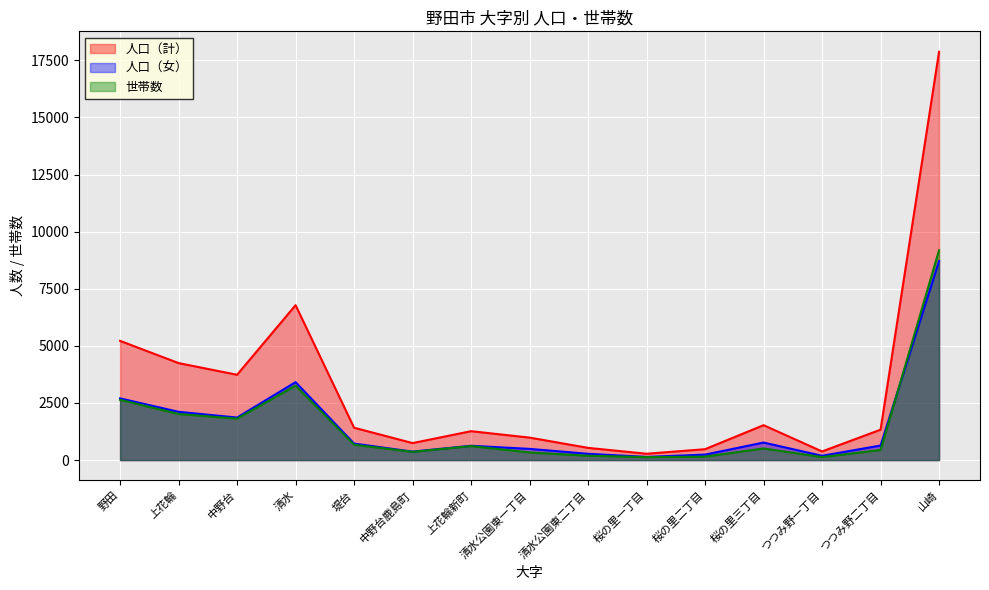

At how many categories does at least one series exceed 10714?

1